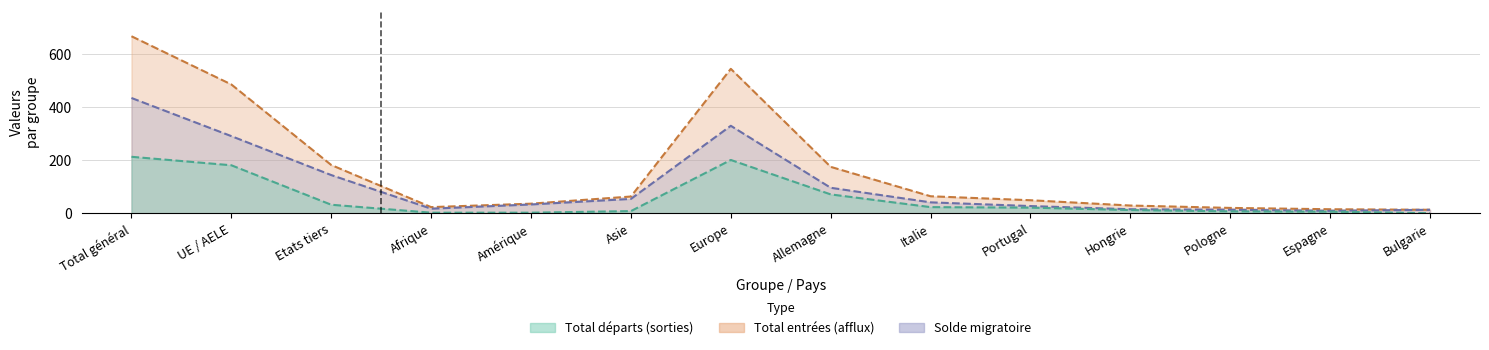

Rank the series at Allemagne from lowest to highest value.

Total départs (sorties), Solde migratoire, Total entrées (afflux)